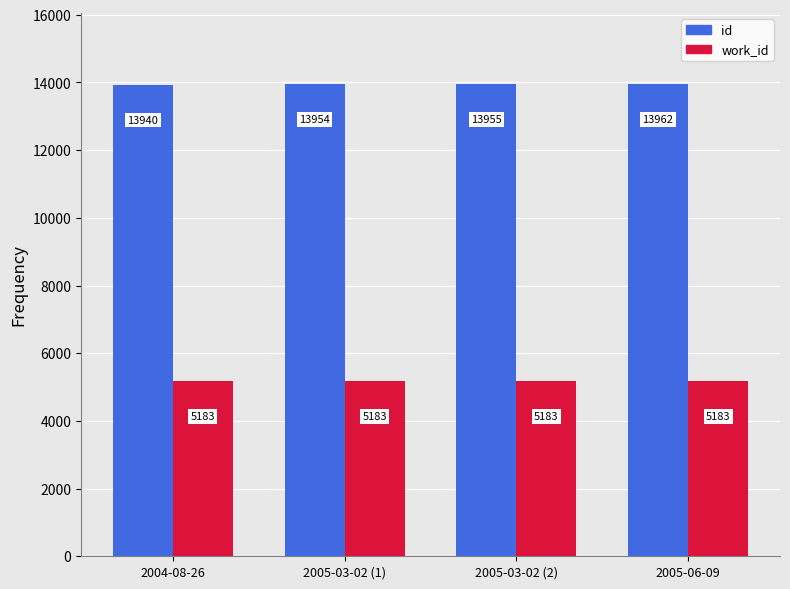

What is the smallest value displayed?

5183